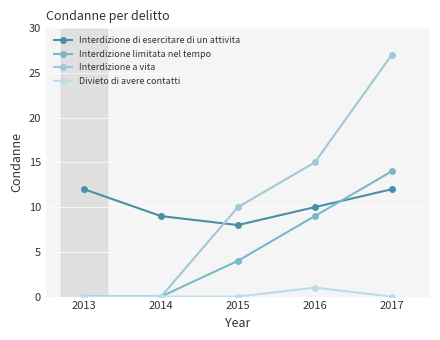

What is the spread (max minus min) of values at 2015?

10